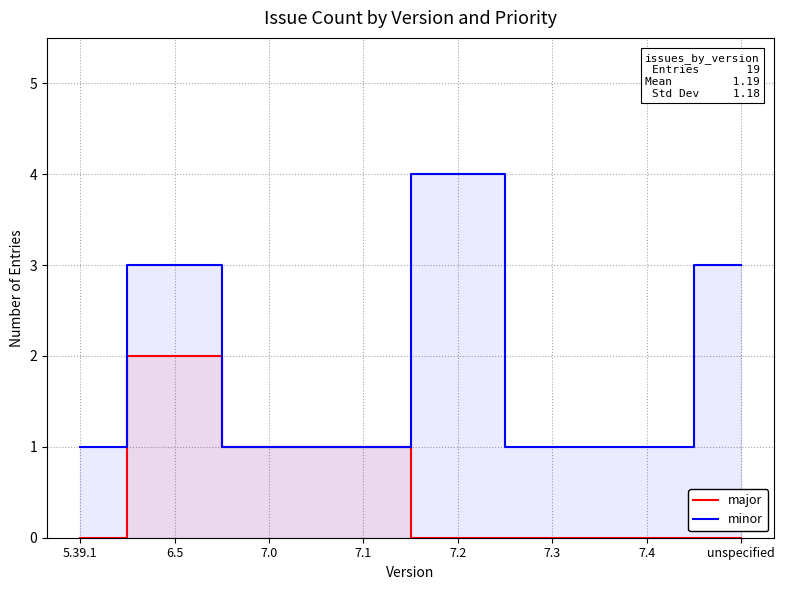

What is the difference between the maximum and second lowest values in the minor series?

3